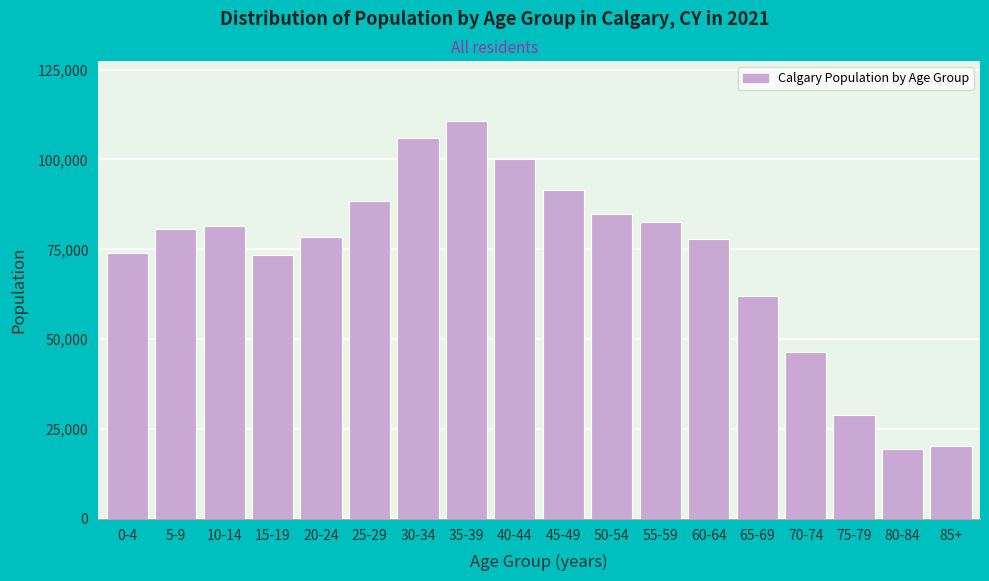

What is the change in value from 35-39 to 60-64?

-32975